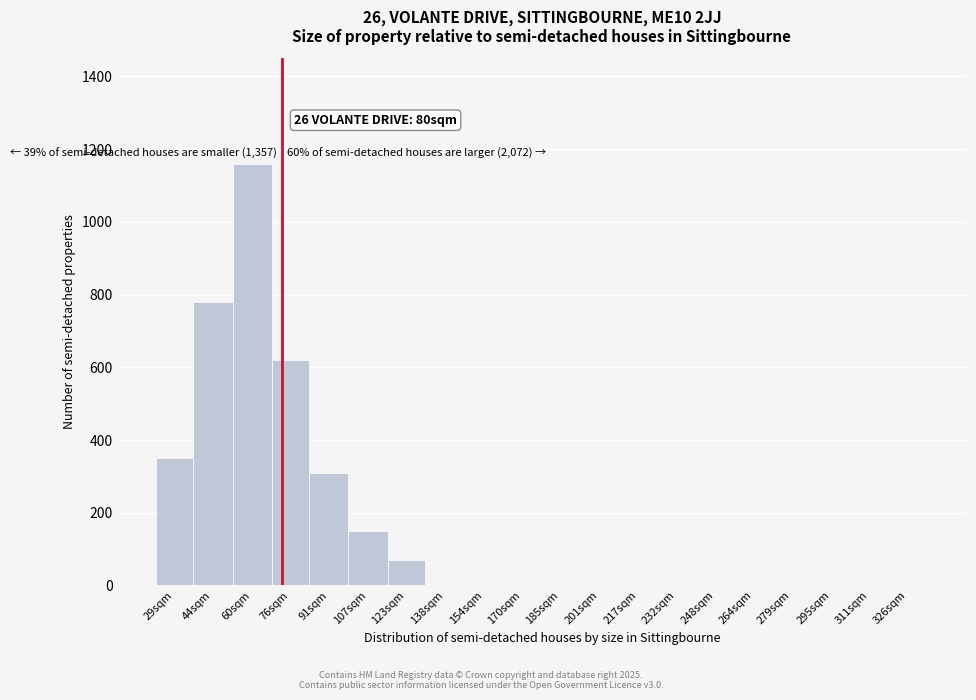

Reading right to left, transcribe all the data shown in this chart.

326sqm=0	311sqm=0	295sqm=0	279sqm=0	264sqm=0	248sqm=0	232sqm=0	217sqm=0	201sqm=0	185sqm=0	170sqm=0	154sqm=0	138sqm=0	123sqm=70	107sqm=150	91sqm=310	76sqm=620	60sqm=1160	44sqm=780	29sqm=350